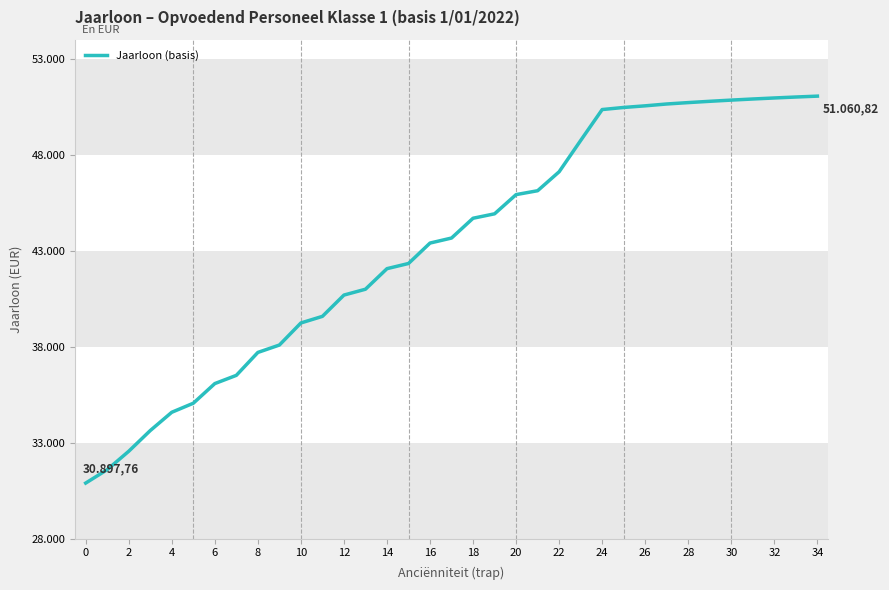

Does the chart have visible grid lines?

No